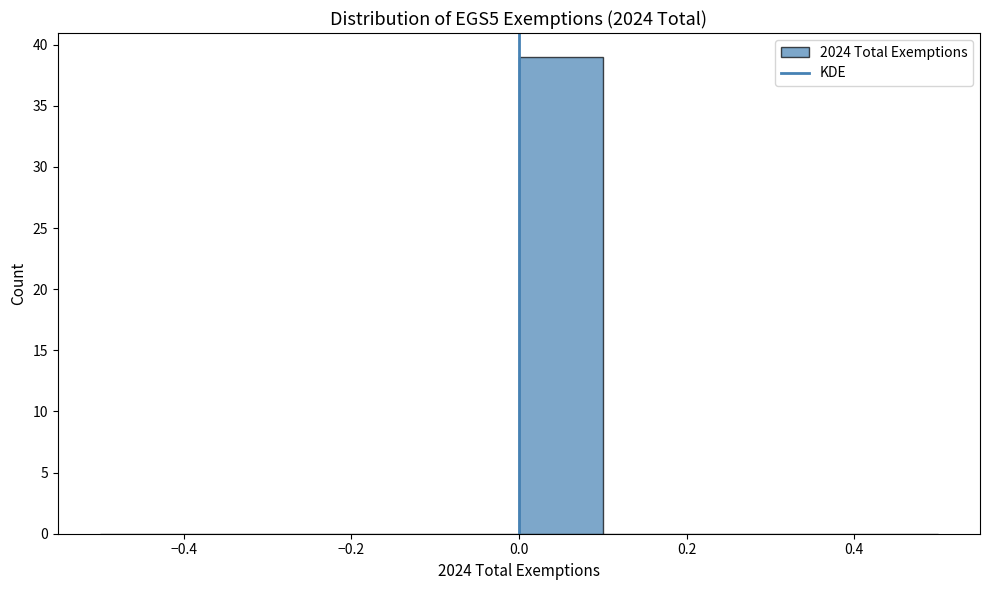

Which range on the x-axis has the tallest bar?

0.0 to 0.1